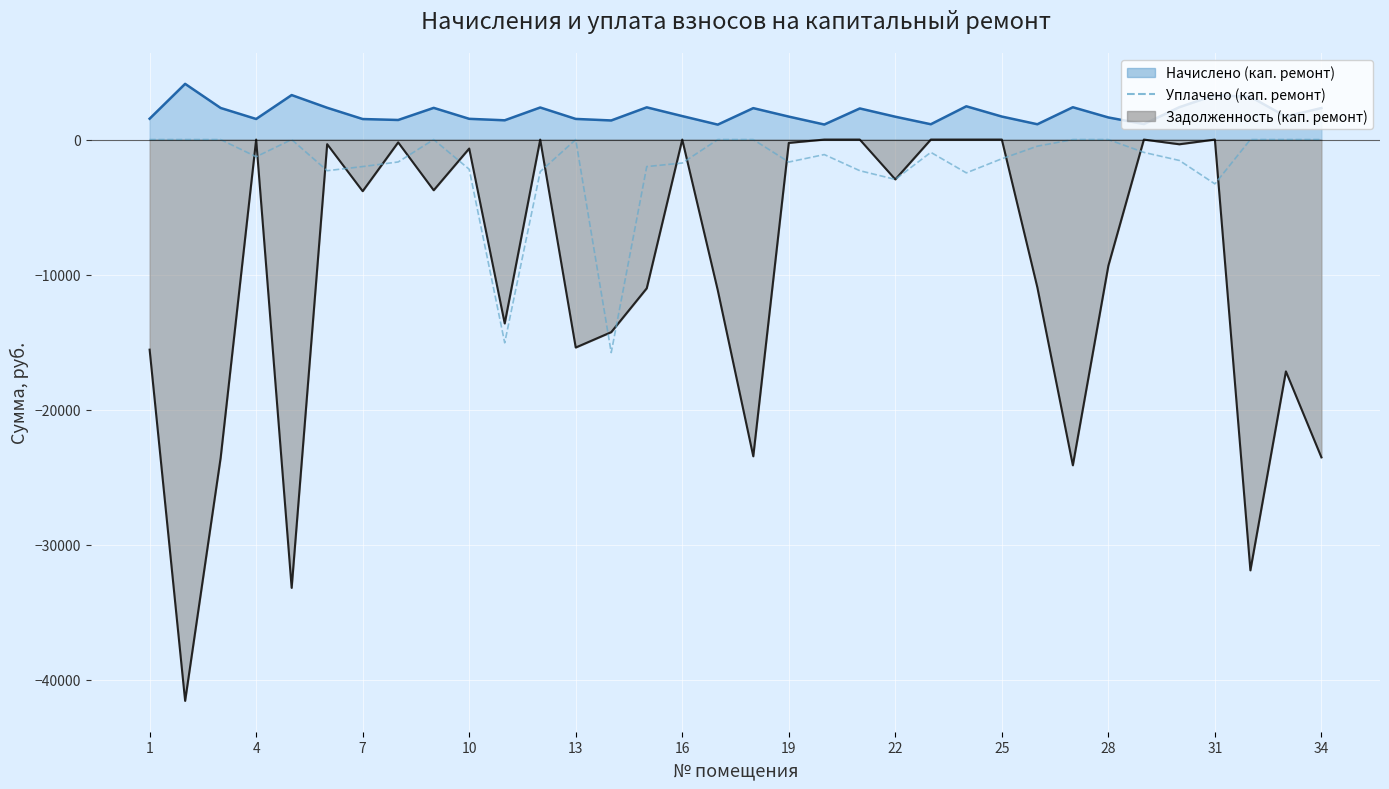

What is the smallest value displayed?

-15775.9